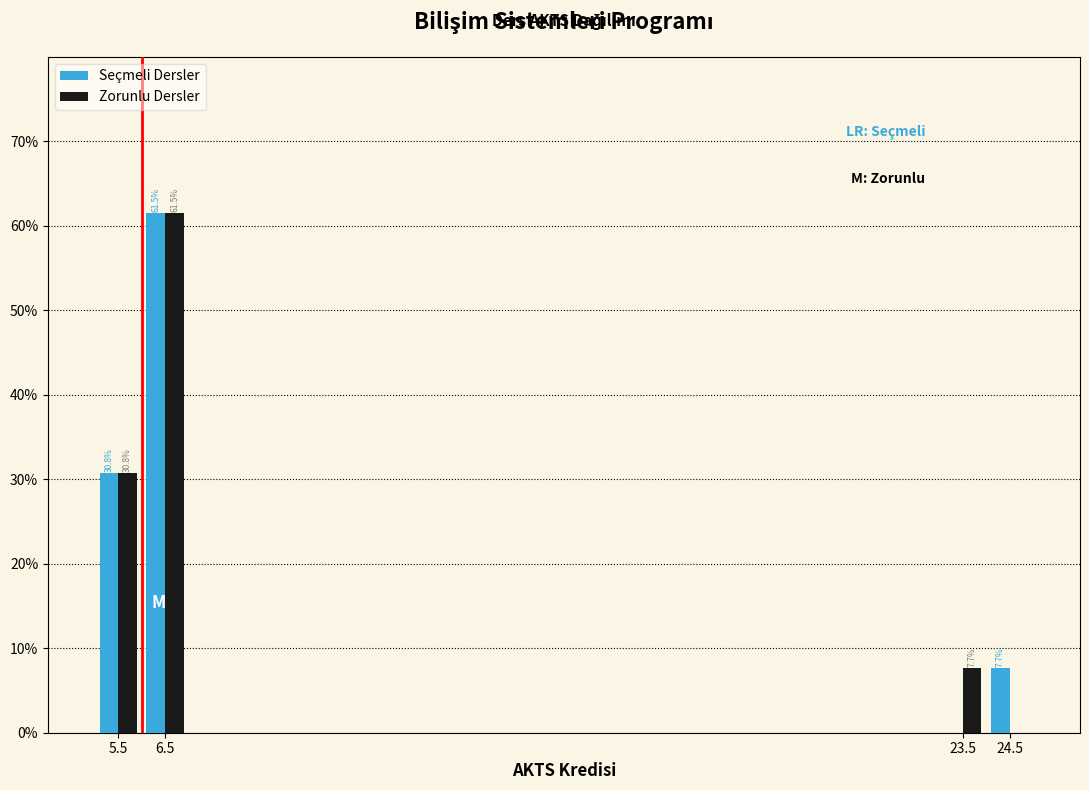

In the Zorunlu Dersler series, which range on the x-axis has the tallest bar?

6 to 7